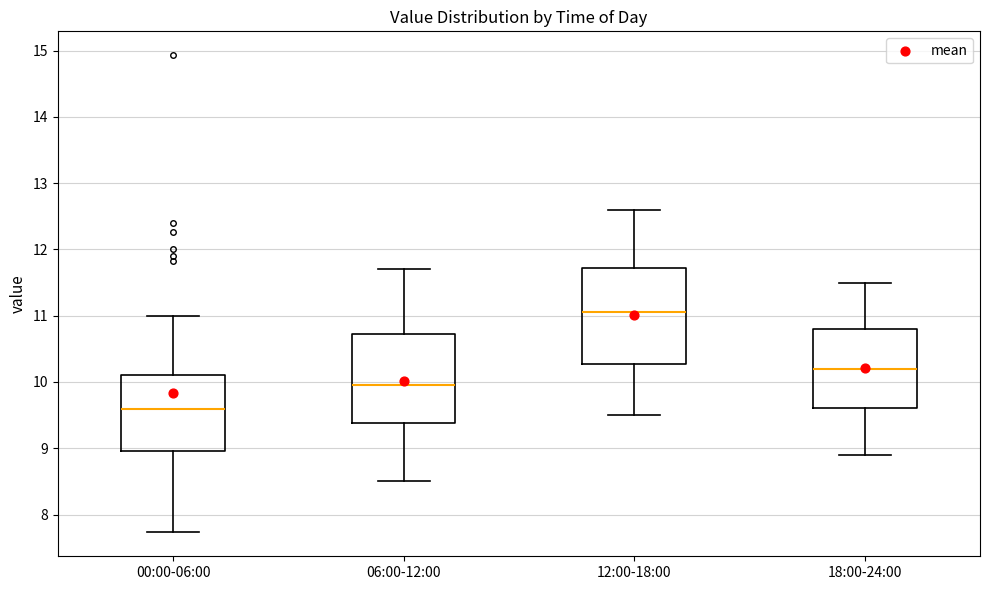

Reading left to right, transcribe this box plot: for each box, give where its median line is, the range the box spans, and where its two whiskers end, as read against the y-axis. The values are not printed on the chart, so give them approximately, as read against the axis.

00:00-06:00: median 9.6, box 9.0 to 10.1, whiskers 7.7 to 11.0
06:00-12:00: median 10.0, box 9.4 to 10.7, whiskers 8.5 to 11.7
12:00-18:00: median 11.1, box 10.3 to 11.7, whiskers 9.5 to 12.6
18:00-24:00: median 10.2, box 9.6 to 10.8, whiskers 8.9 to 11.5